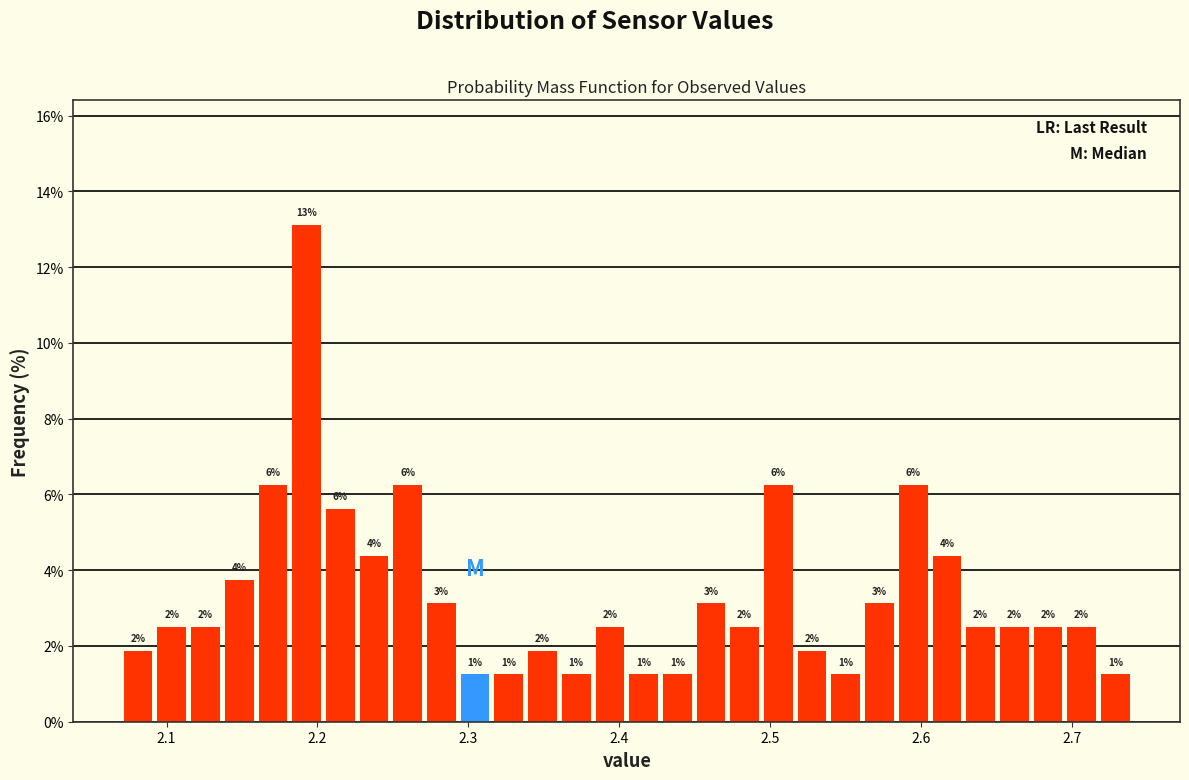

Around what value on the x-axis is the tallest bar? Give the approximate position of its centre, as read against the axis.

2.19